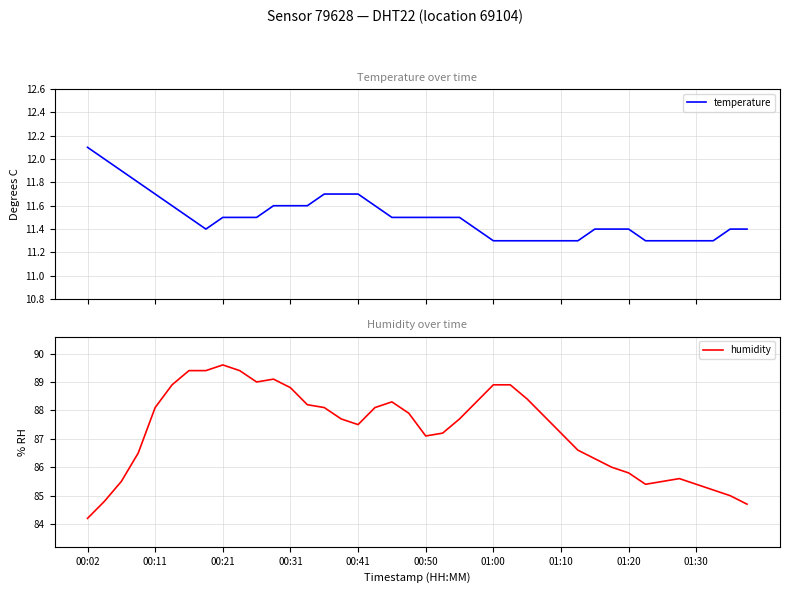

Where does the humidity series first go above 87?

00:11